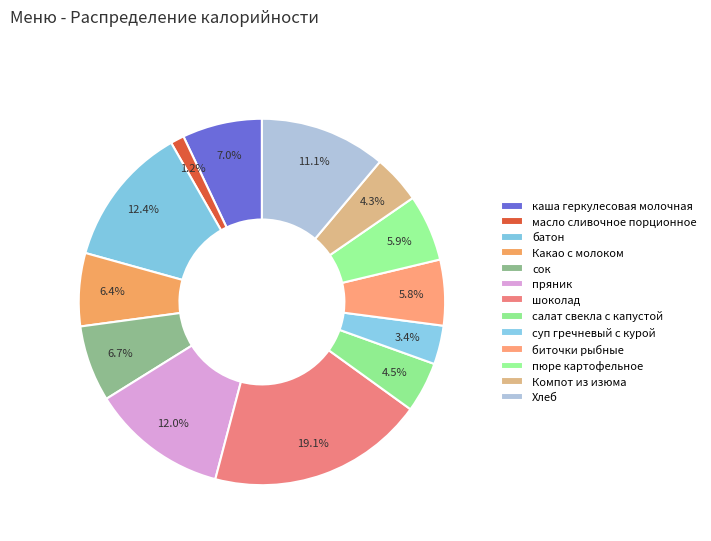

What is the ratio of the value at масло сливочное порционное to the value at пюре картофельное?

0.2